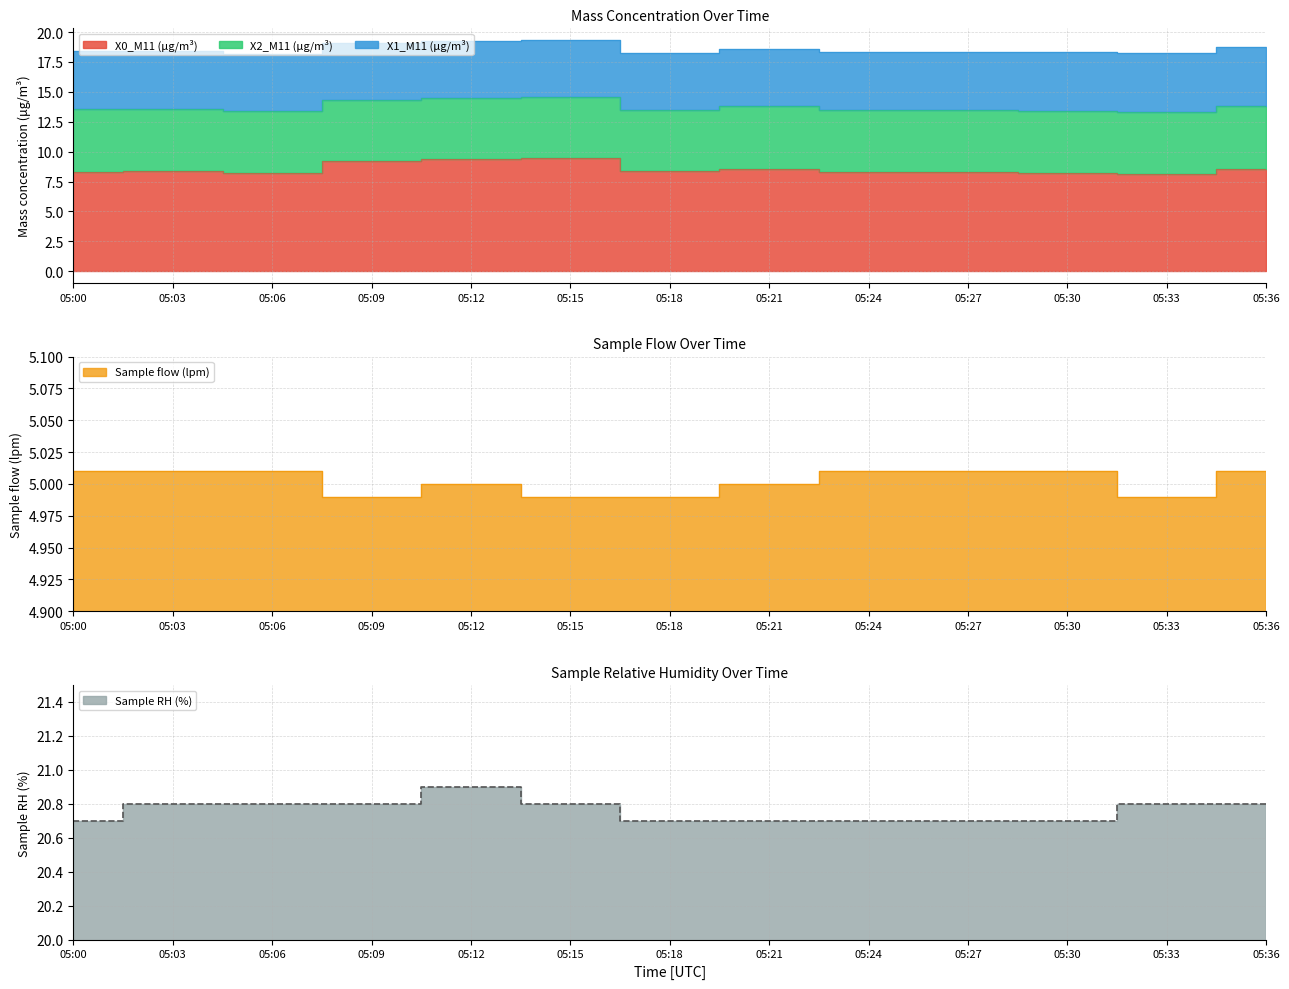

How many data points does each series have?

13